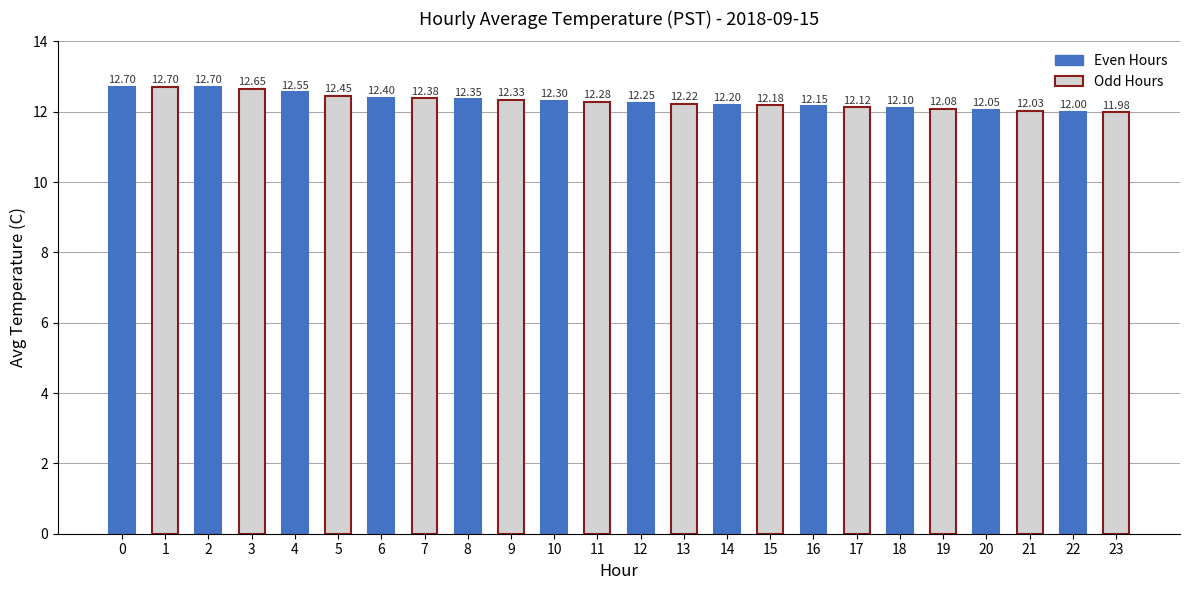

What is the value of the 3rd bar from the left?

12.7